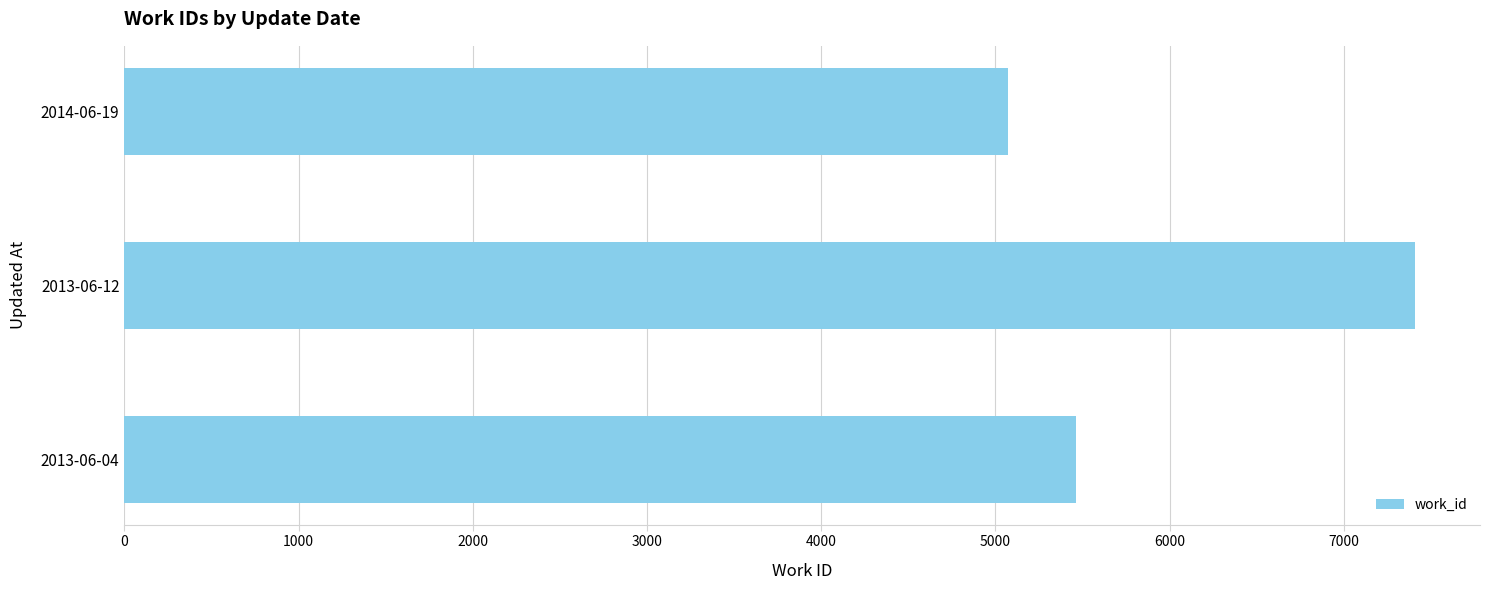

Reading top to bottom, extract all data points from this chart.

5073	7411	5462